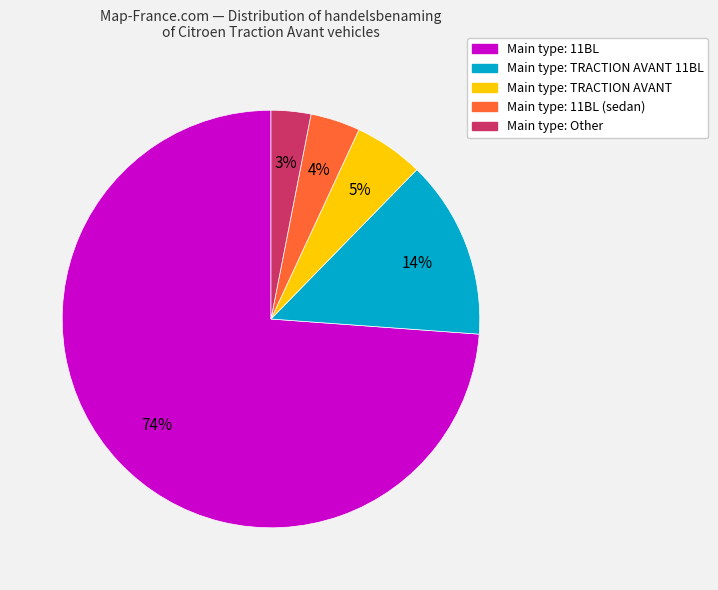

Is there a majority slice in this chart?

Yes